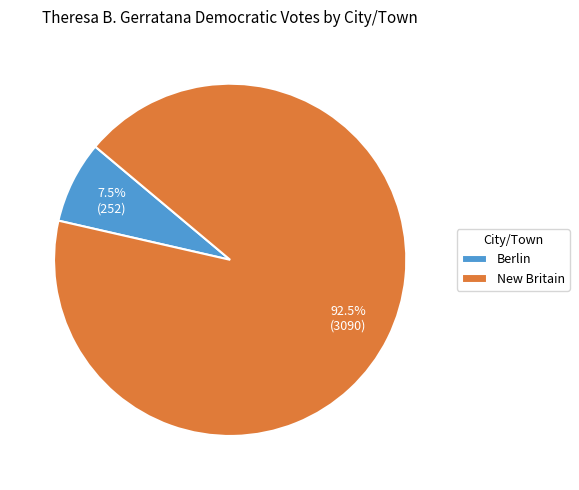

Does Berlin account for over 50% of the chart?

No